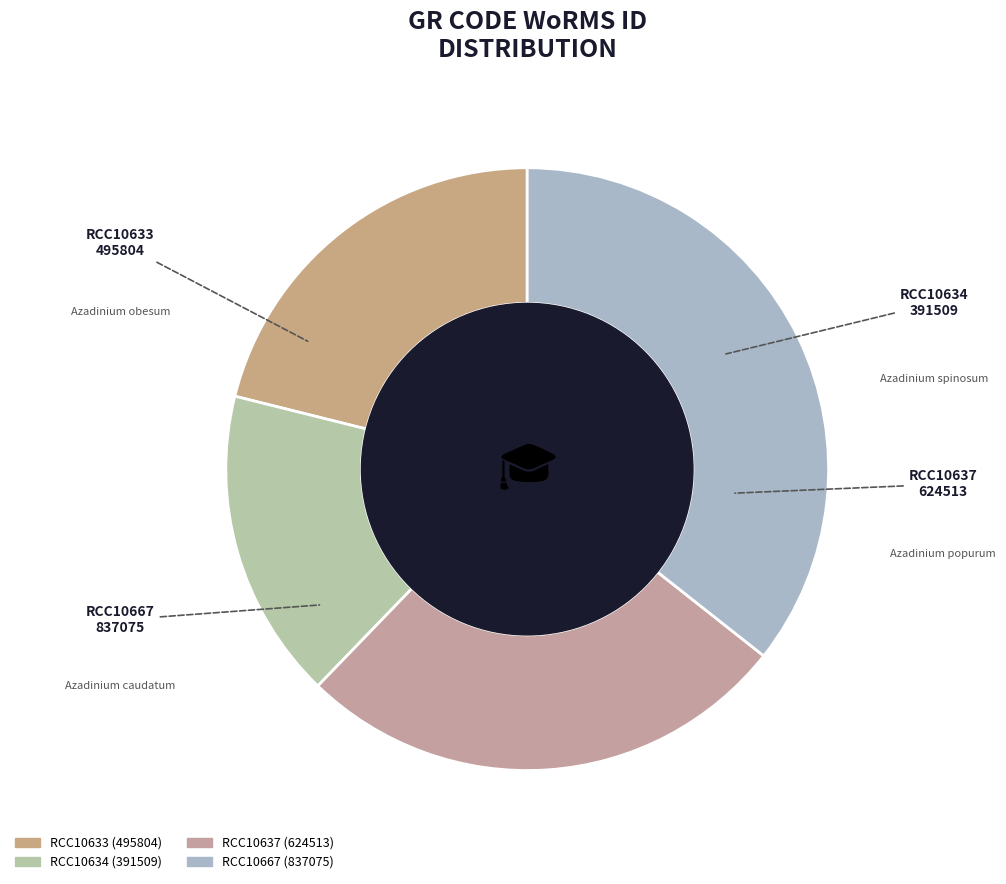

The RCC10633 slice represents 21% of the pie. True or false?

True